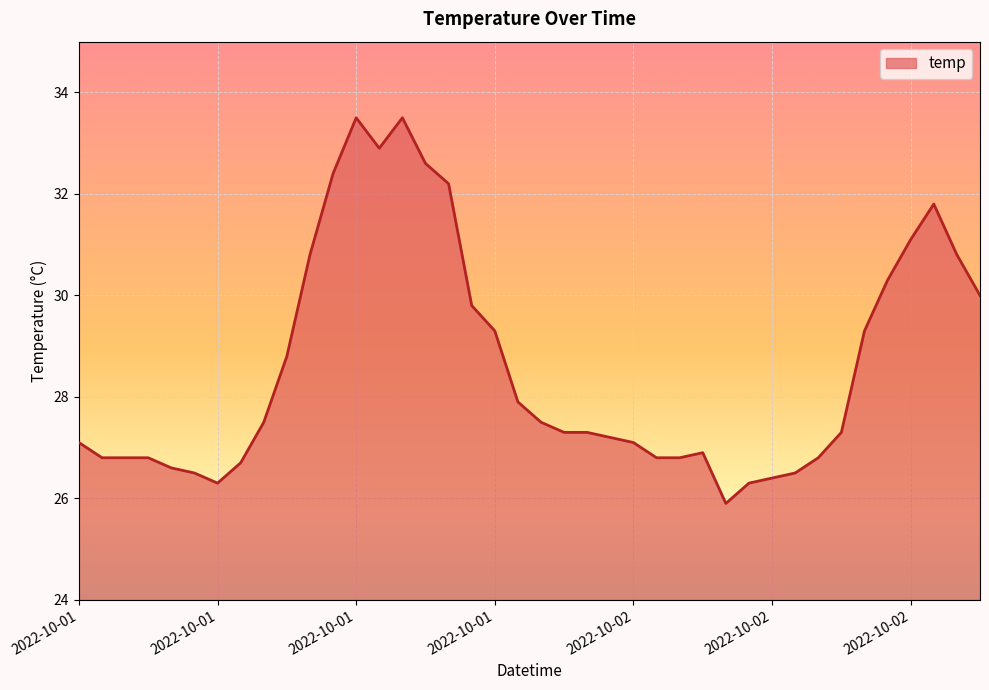

What is the smallest value displayed?

25.9